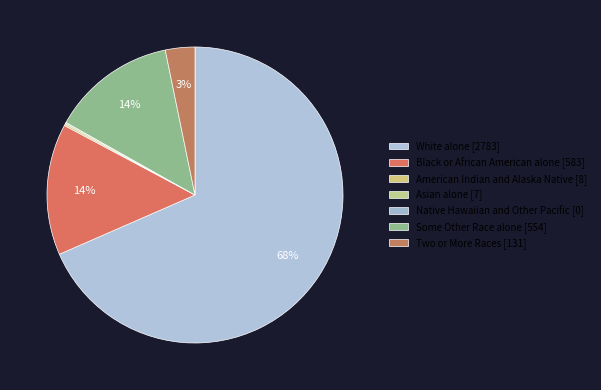

Which has a higher value, Some Other Race alone or Black or African American alone?

Black or African American alone